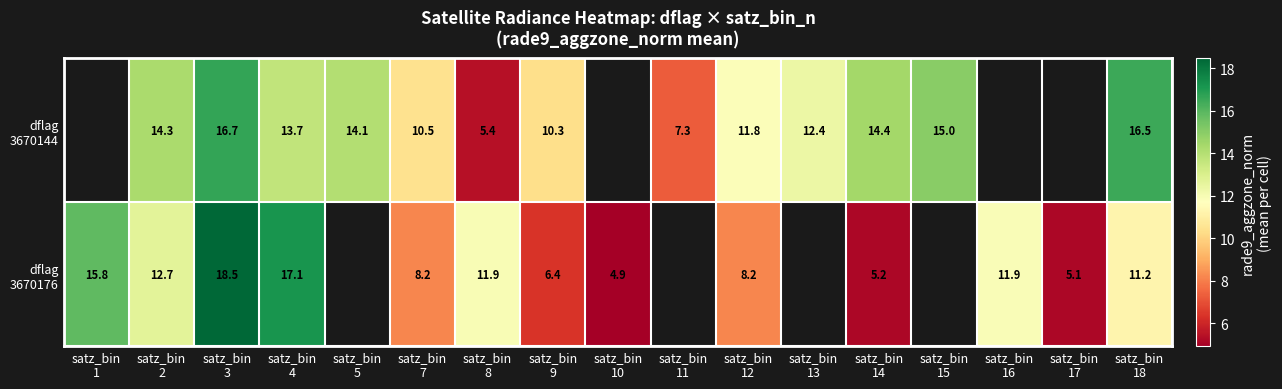

Which series has the largest range (max minus min)?

dflag 3670176